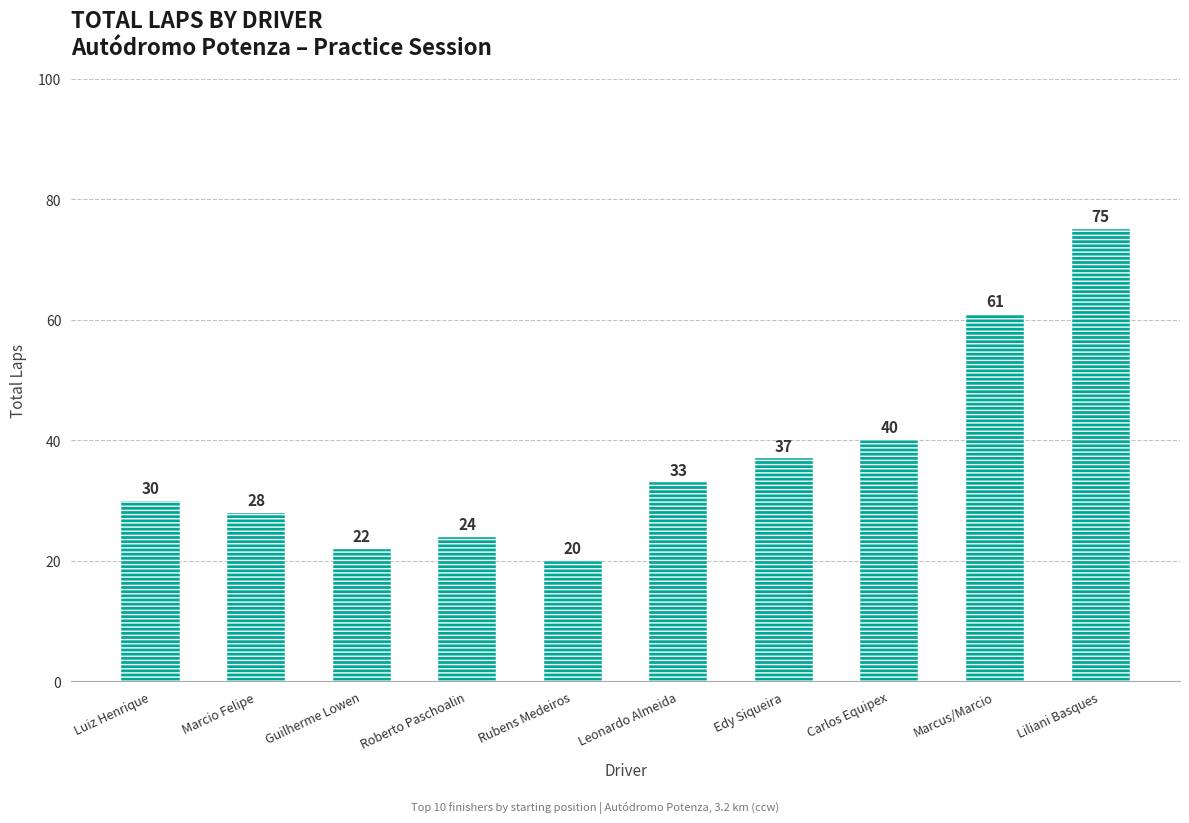

What is the approximate value at Liliani Basques, to the nearest 10?

80